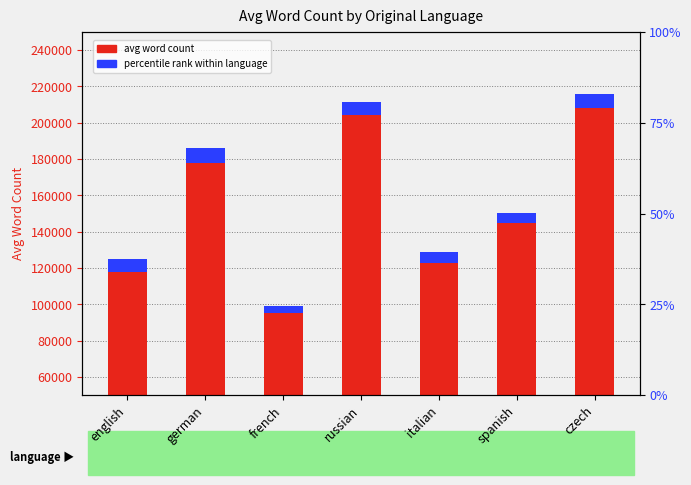

What is the total value across all series at spanish?

150200